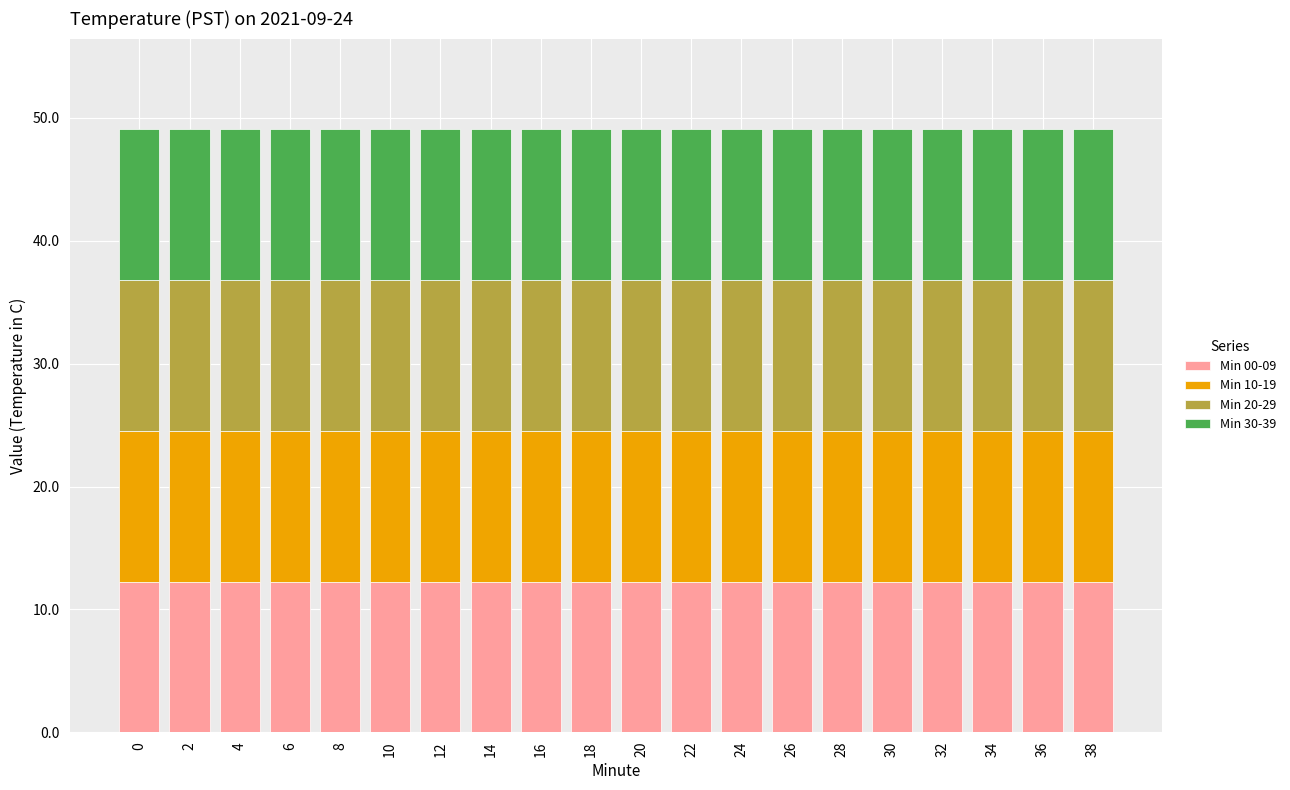

What is the total value across all series at 30?

49.1